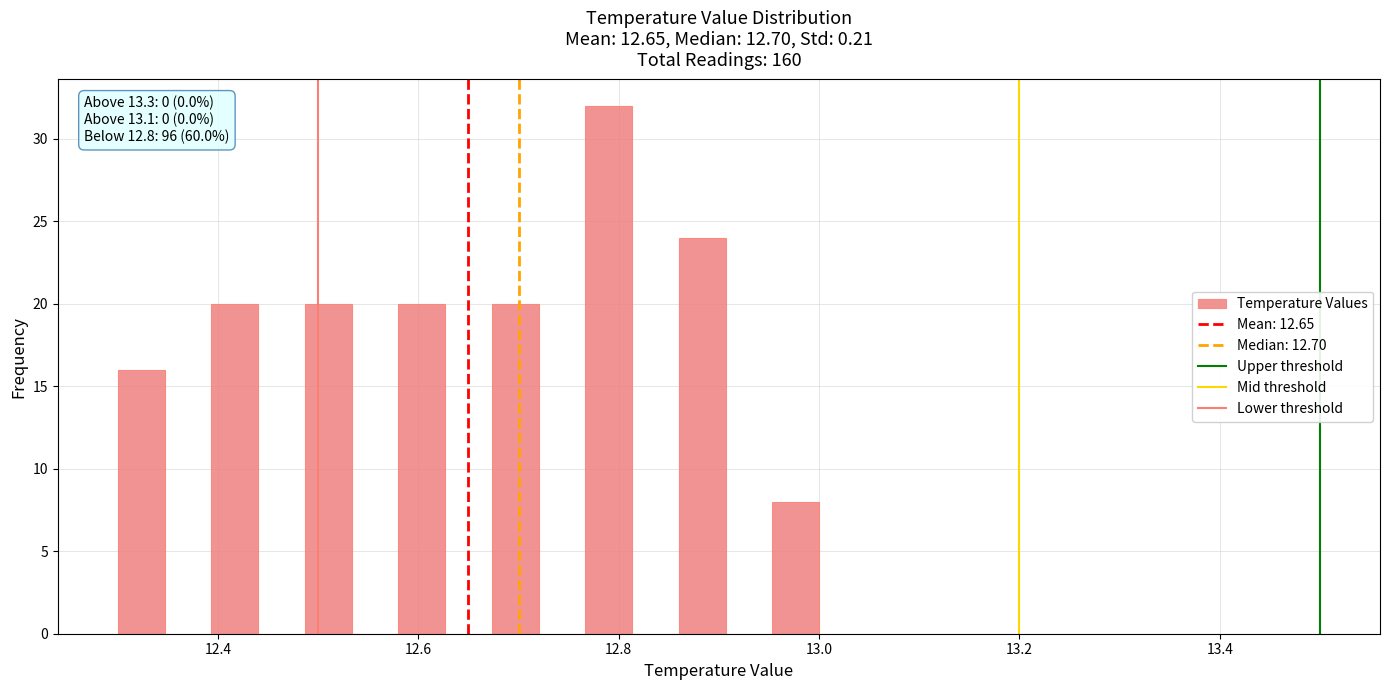

Around what value on the x-axis is the tallest bar? Give the approximate position of its centre, as read against the axis.

12.80